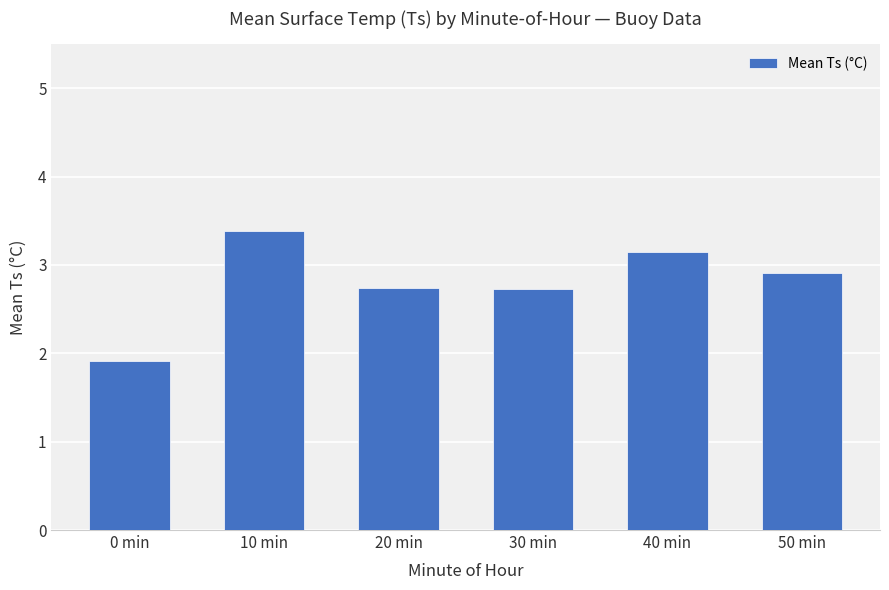

What is the greatest value displayed?

3.4